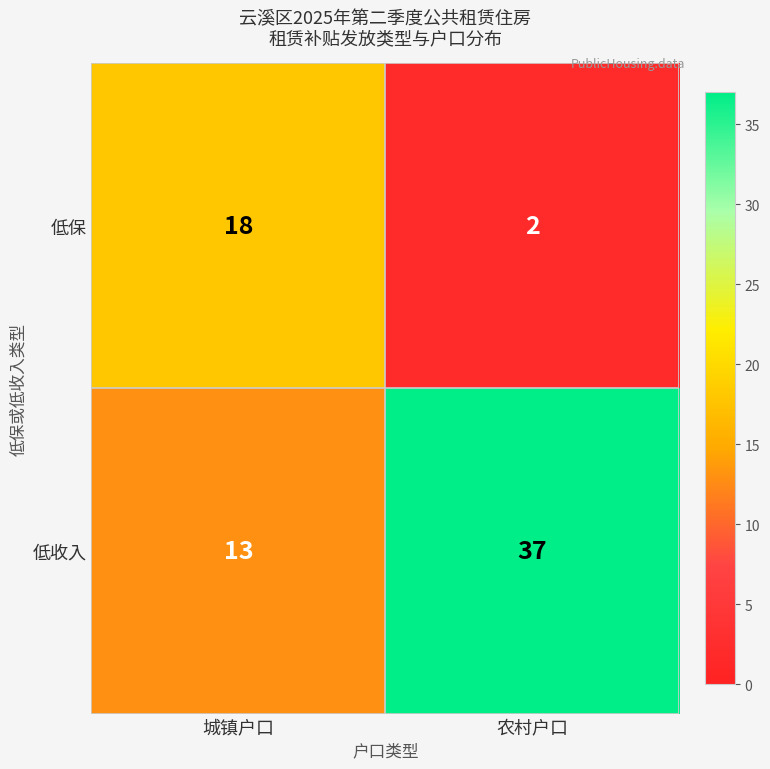

What is the difference between the 低保 values at 城镇户口 and 农村户口?

16